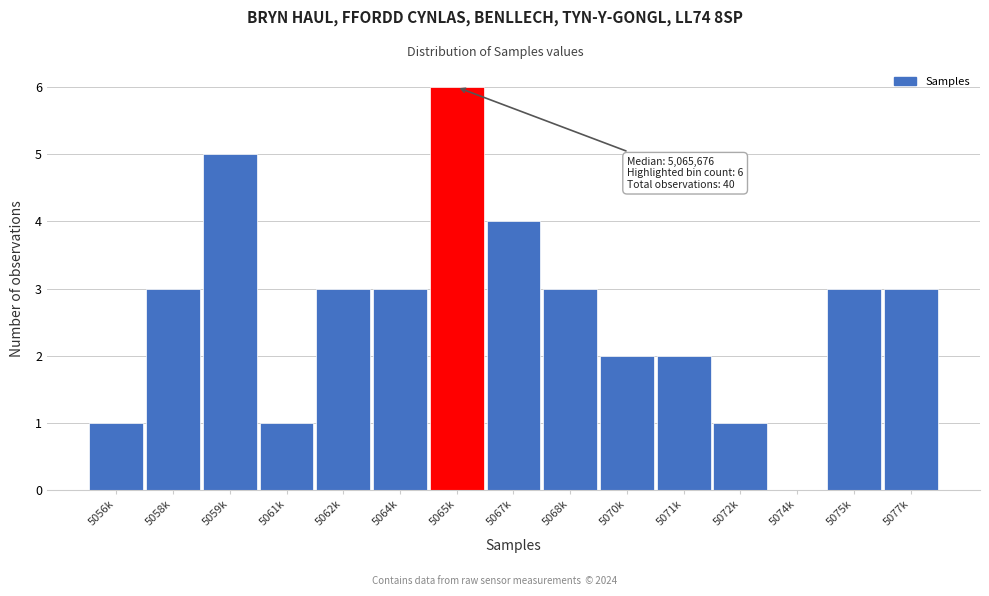

Reading left to right, what are all the values shown in this chart?

5056k=1	5058k=3	5059k=5	5061k=1	5062k=3	5064k=3	5065k=6	5067k=4	5068k=3	5070k=2	5071k=2	5072k=1	5074k=0	5075k=3	5077k=3